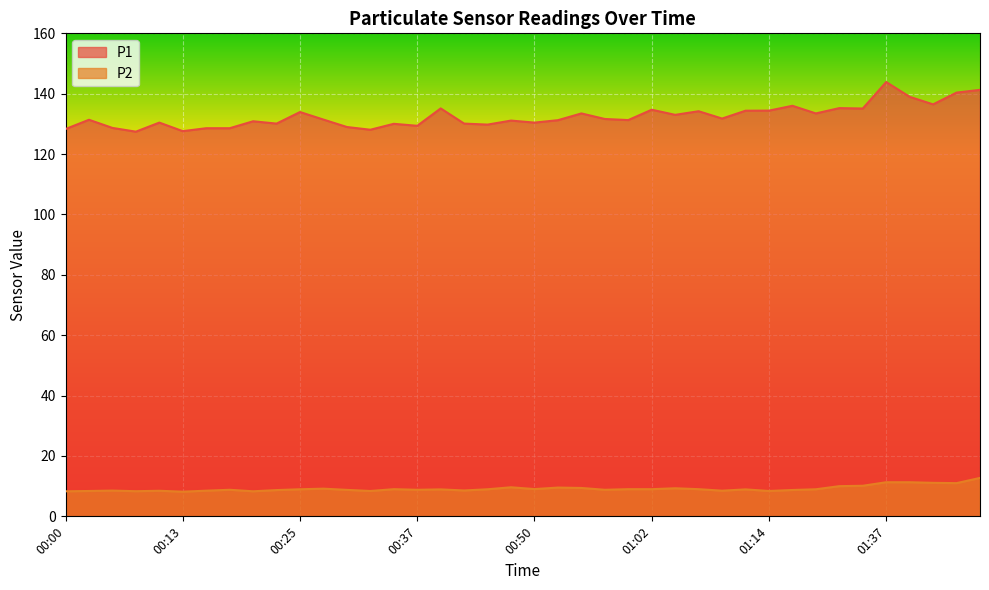

True or false: P1 and P2 intersect in this chart.

False